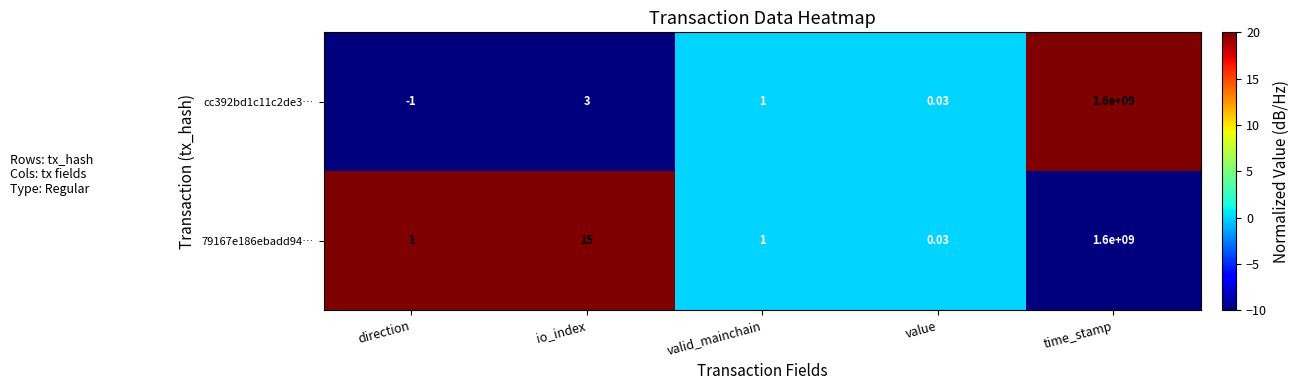

At which category is the sum across all series the highest?

time_stamp